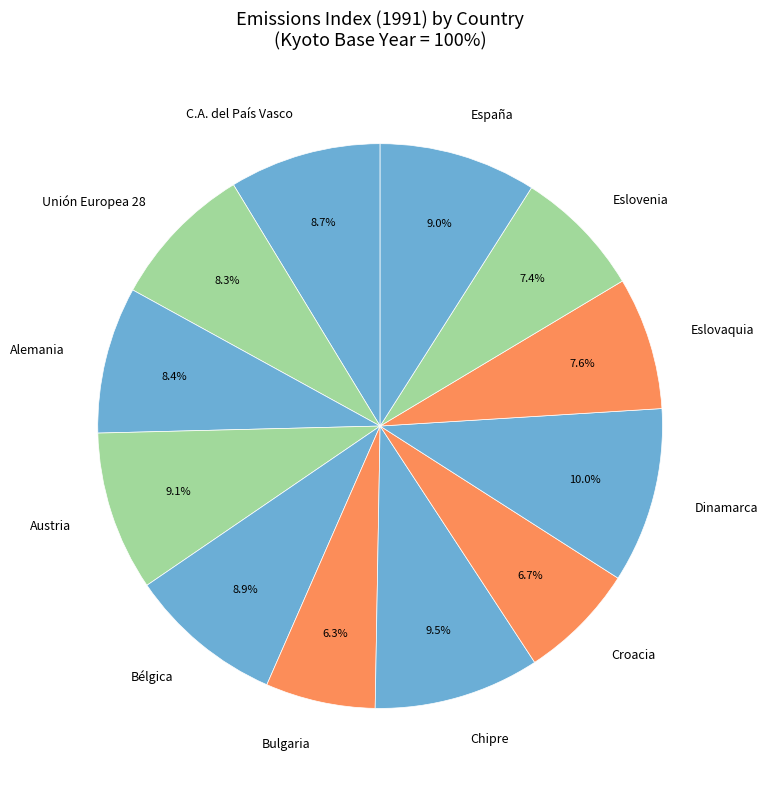

To the nearest percent, what is the combined percentage of Croacia and Dinamarca?

17%